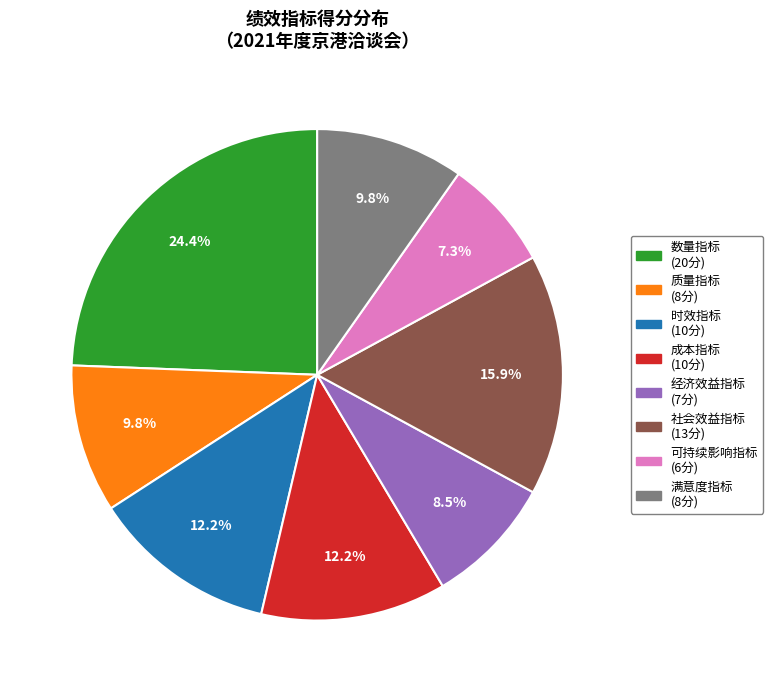

Which slice is the smallest?

可持续影响指标